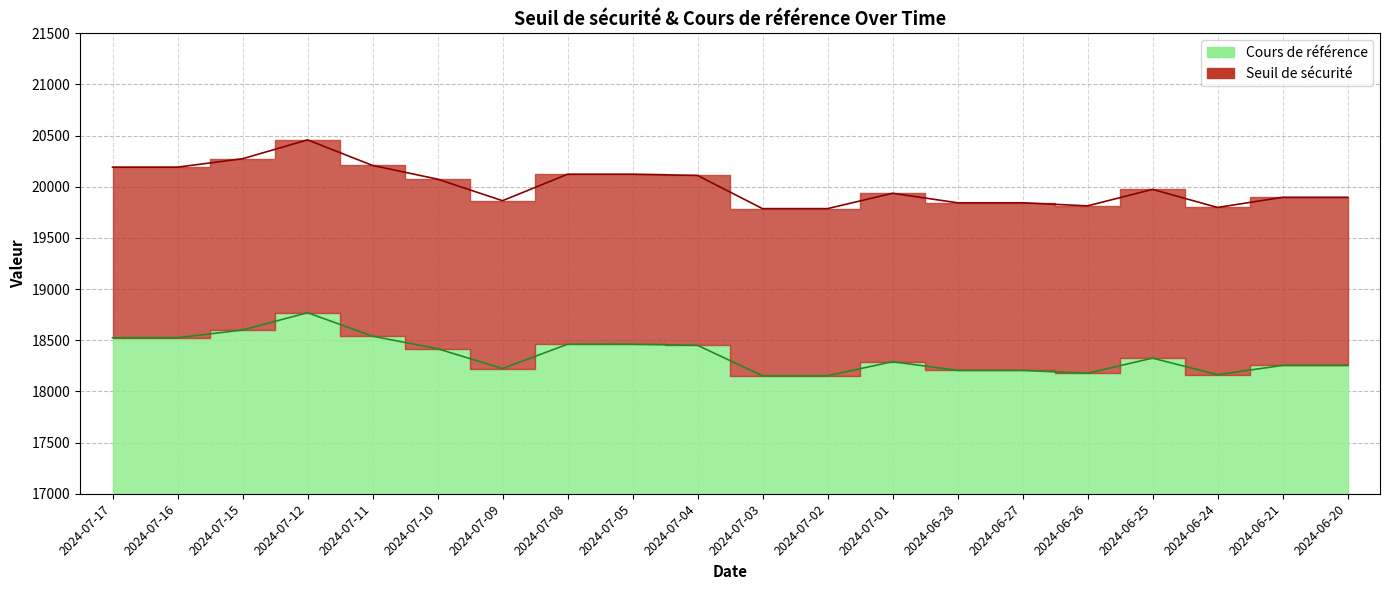

What is the approximate value of Seuil de sécurité at 2024-07-11?

20208.7